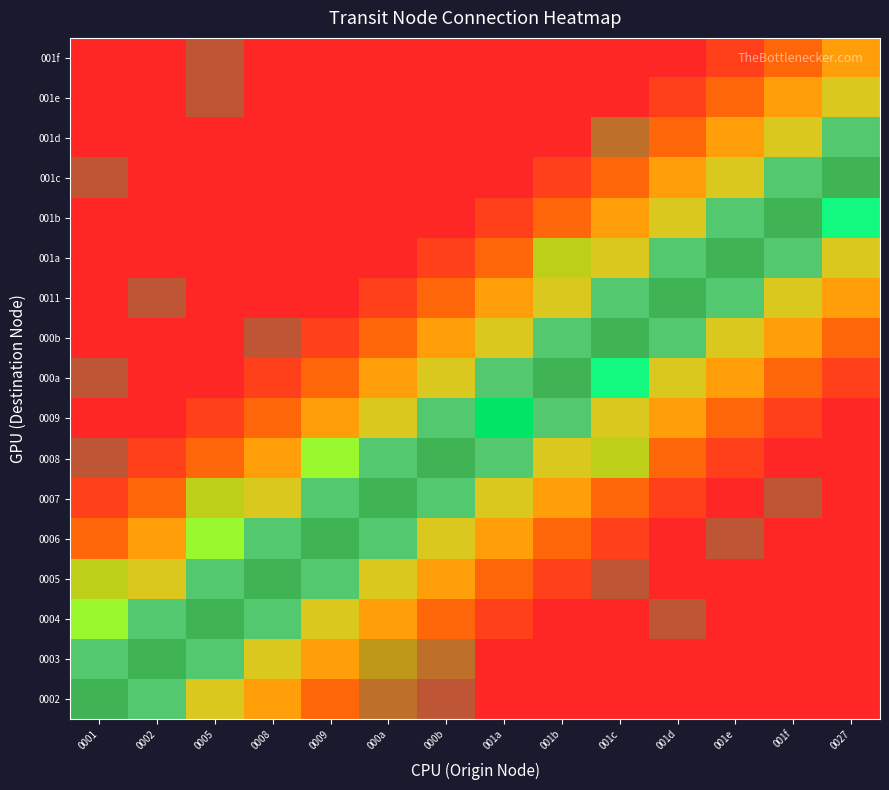

Between 0027 and 001f, which is larger?

0027